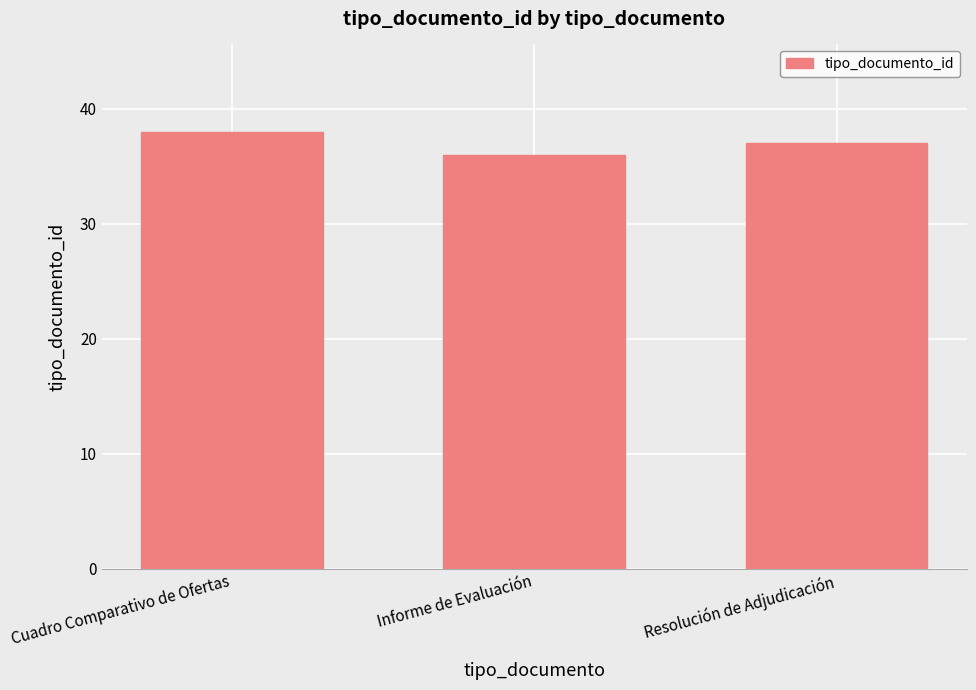

Reading right to left, transcribe all the data shown in this chart.

Resolución de Adjudicación=37	Informe de Evaluación=36	Cuadro Comparativo de Ofertas=38